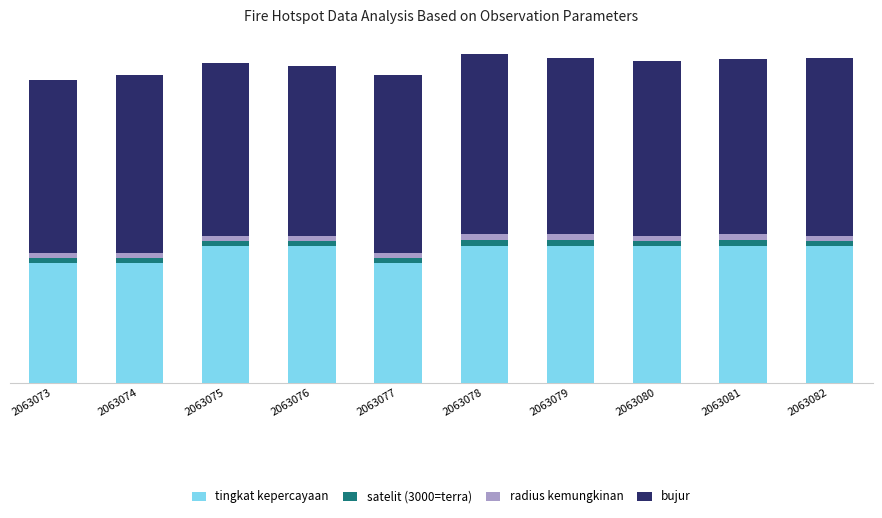

Which series changed the most between 2063074 and 2063080?

tingkat kepercayaan